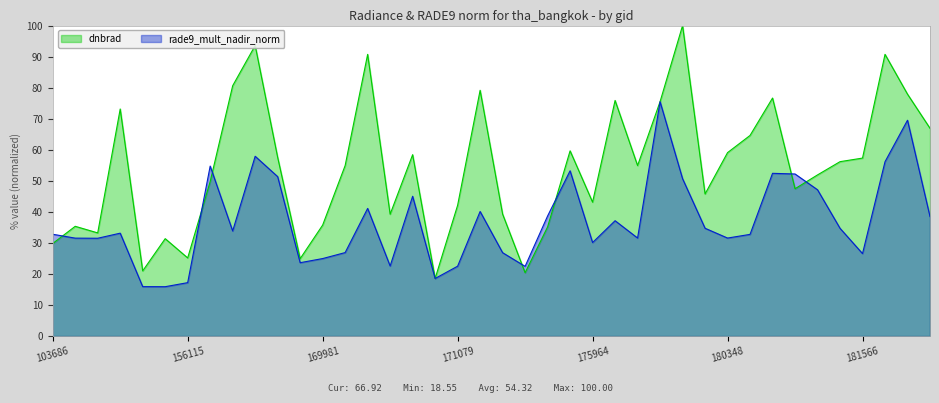

The value of rade9_mult_nadir_norm at 170155 is 26.9. True or false?

True